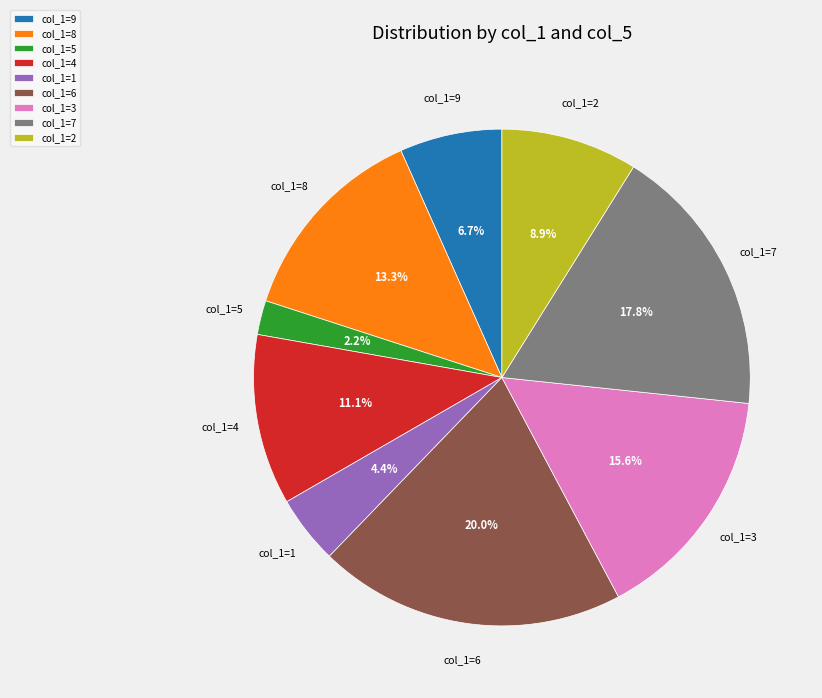

What percentage is NOT represented by col_1=6?

80.0%